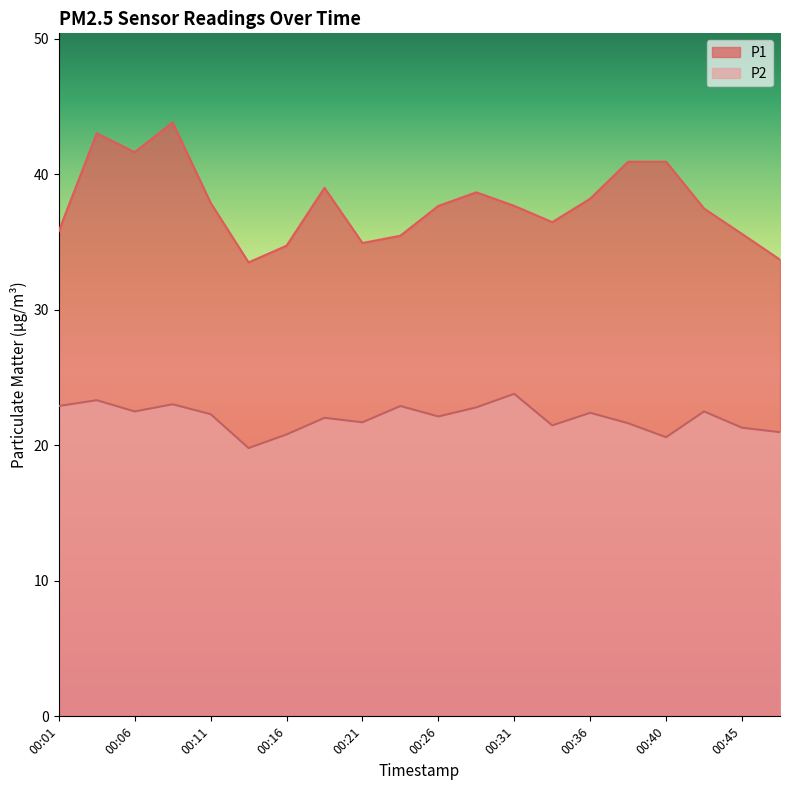

Reading left to right, what are all the values shown in this chart?

P1: 35.8	43.0	41.6	43.8	37.9	33.5	34.7	39.0	34.9	35.5	37.7	38.7	37.7	36.5	38.2	40.9	40.9	37.5	35.6	33.7
P2: 22.9	23.3	22.5	23.0	22.3	19.8	20.8	22.0	21.7	22.9	22.1	22.8	23.8	21.5	22.4	21.6	20.6	22.5	21.3	21.0